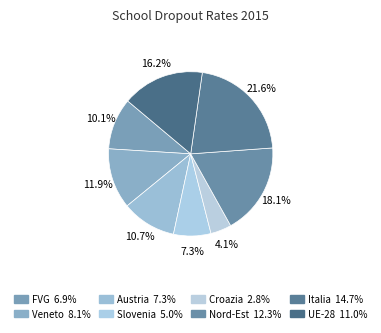

To the nearest percent, what portion does Croazia represent?

4%